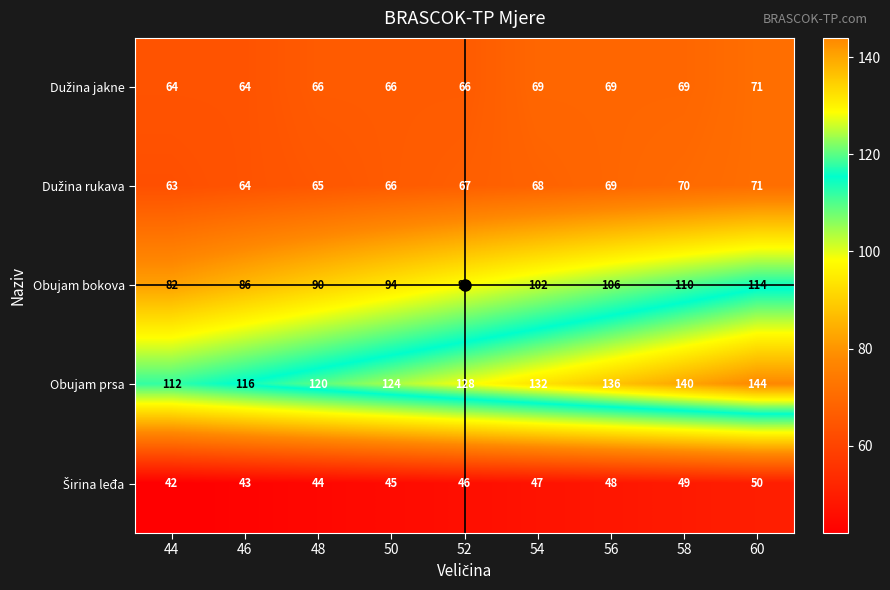

What is the sum of the Obujam prsa values at 48 and 56?

256